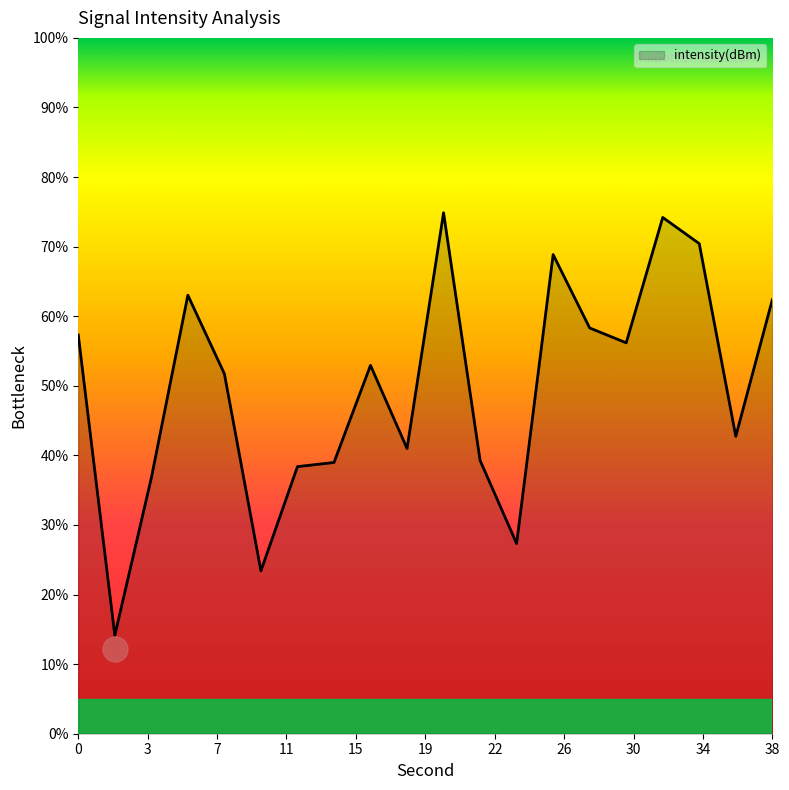

What is the smallest value displayed?

14.1